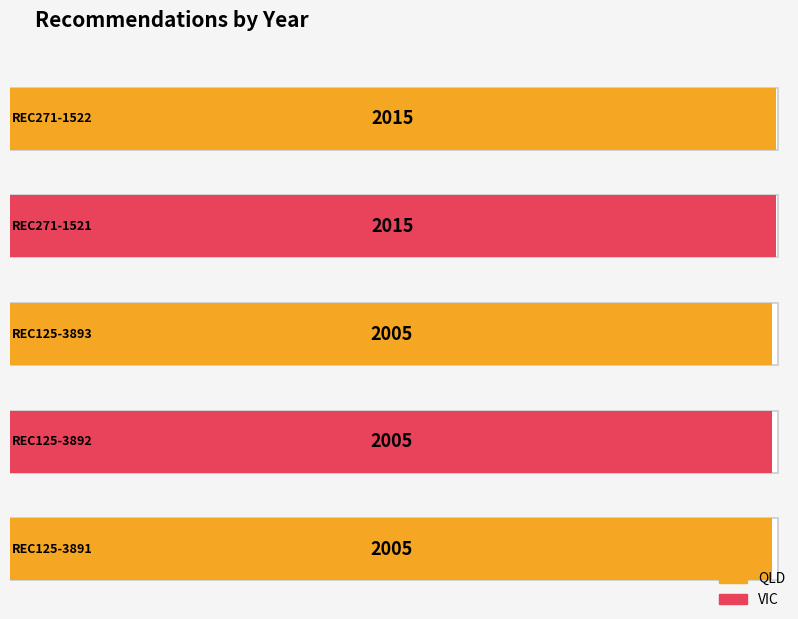

The chart shows a value of 2982 at REC125-3893. True or false?

False